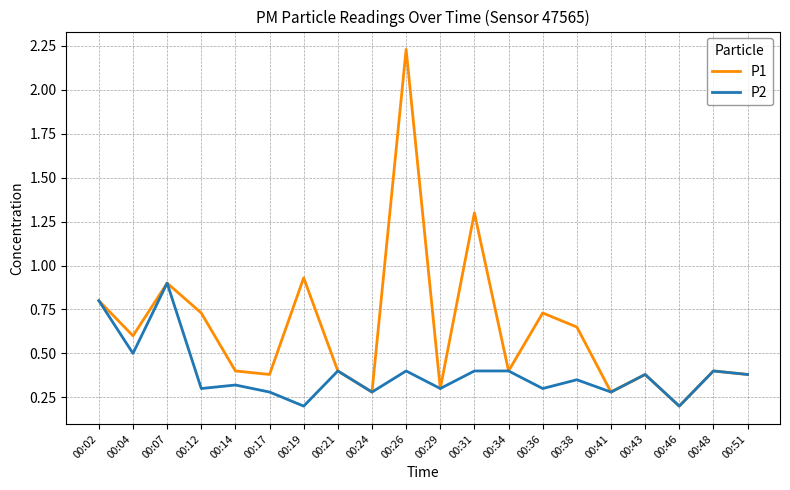

List the series in order of their peak value, highest first.

P1, P2